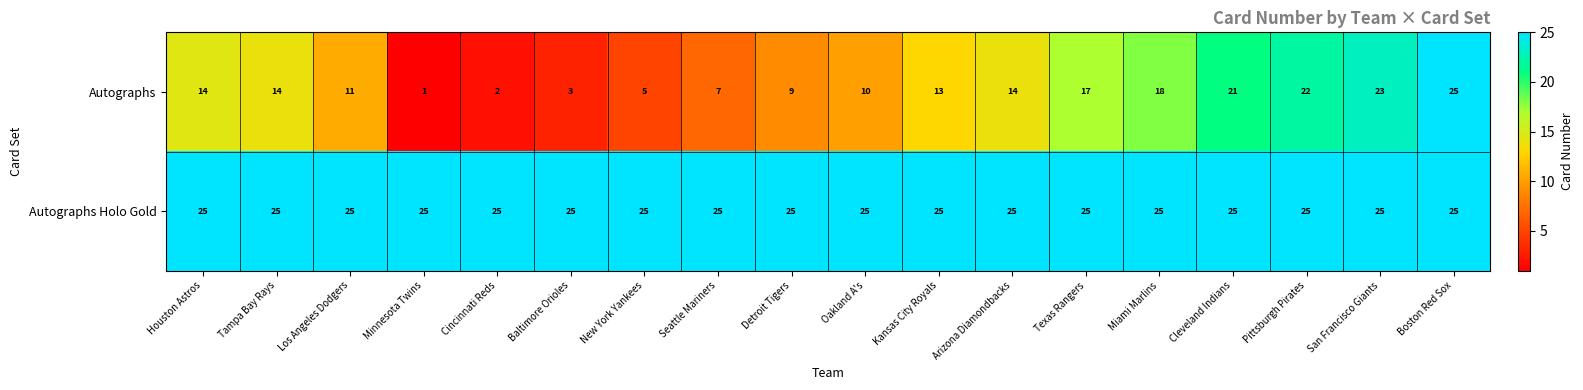

Rank the series by their average value, from highest to lowest.

Autographs Holo Gold, Autographs